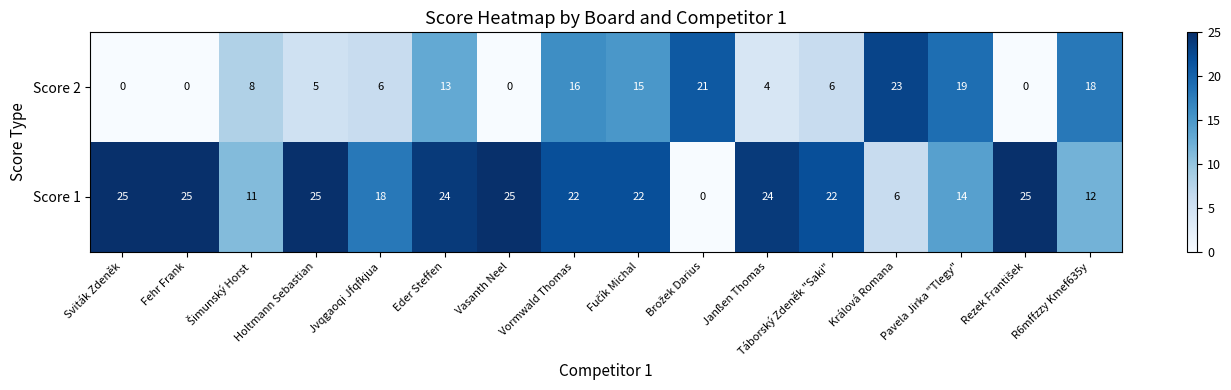

What is the average value of the Score 1 series?

19